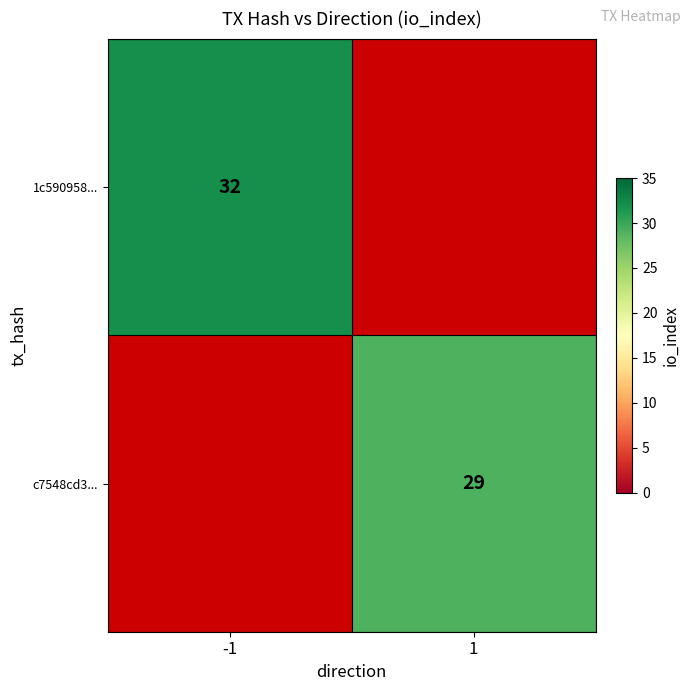

At how many categories does at least one series exceed 31?

1